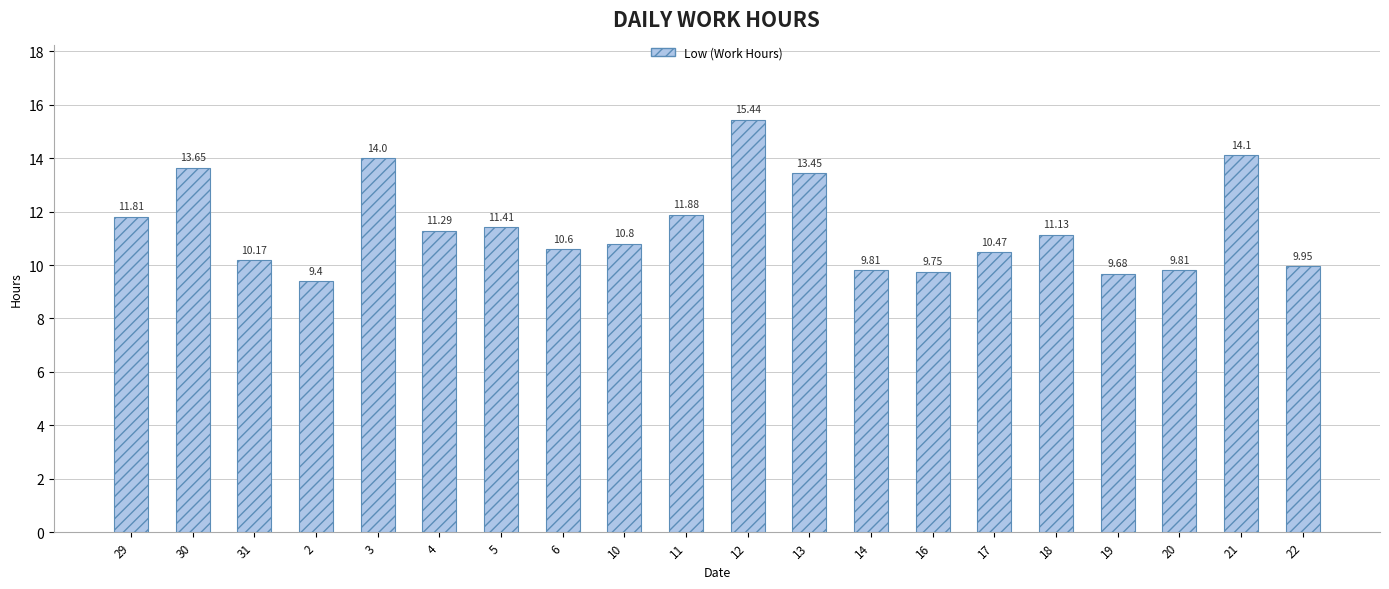

Is it true that the value at 31 is 5.9?

False